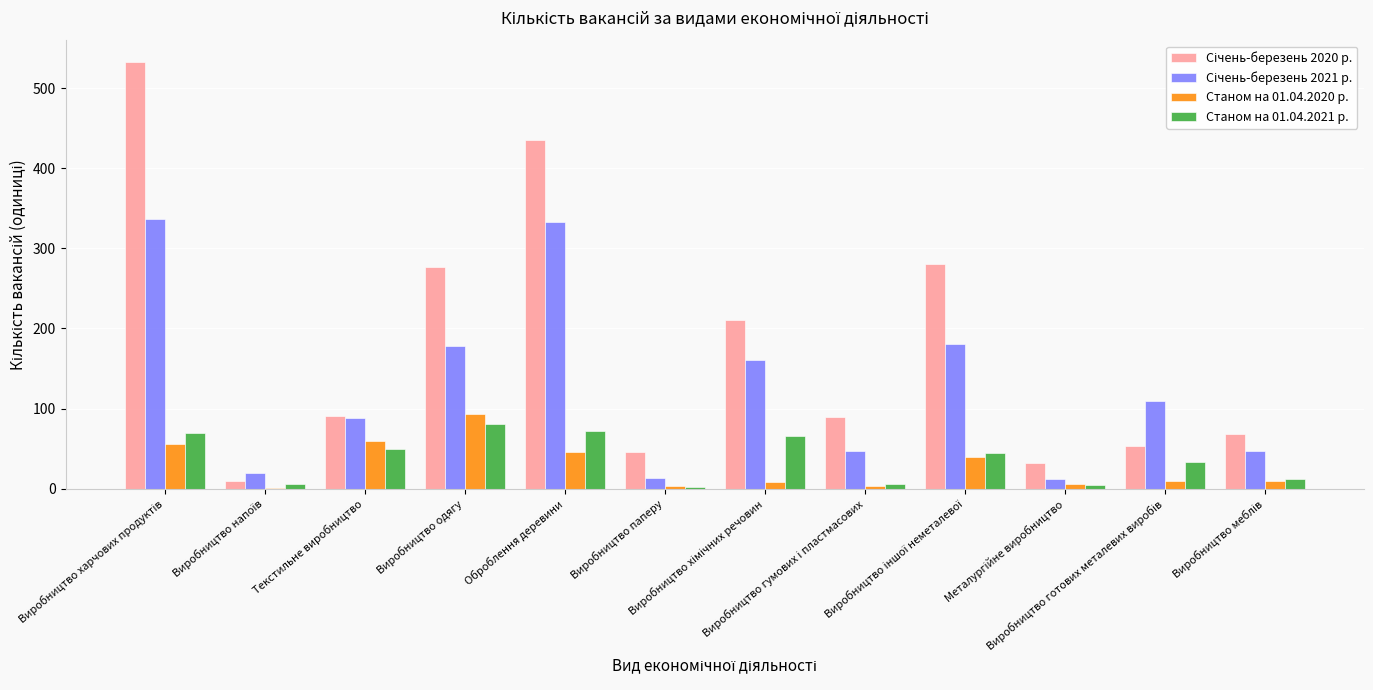

What is the sum of the Станом на 01.04.2020 р. values at Виробництво готових металевих виробів and Виробництво хімічних речовин?

17